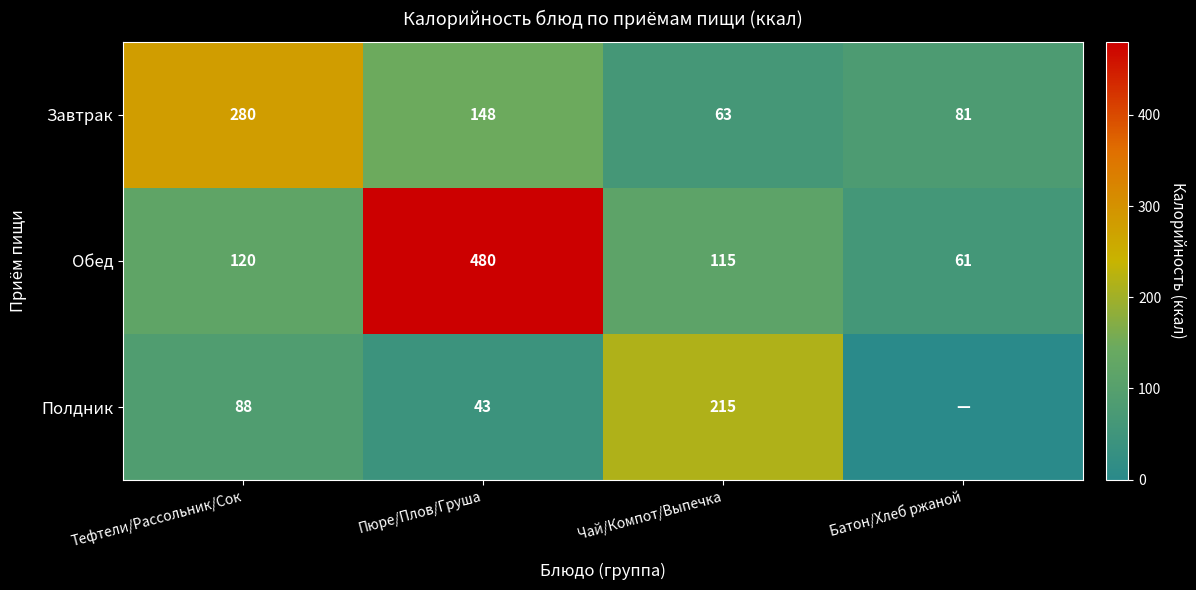

Which category has the highest value in the Обед series?

Пюре/Плов/Груша